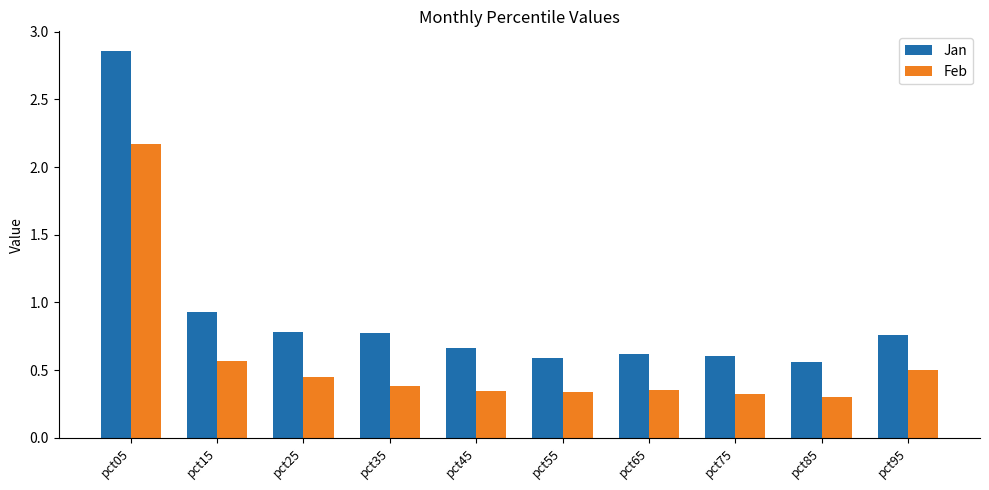

At which category does the chart reach its peak across all series?

pct05